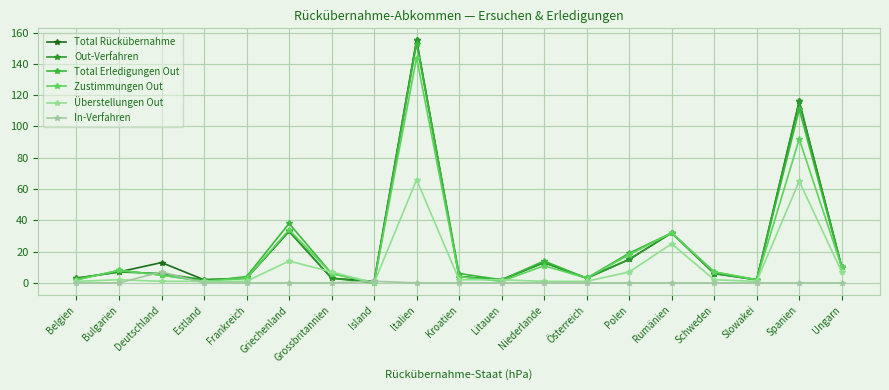

What is the difference between the second highest and minimum values in the Zustimmungen Out series?

92